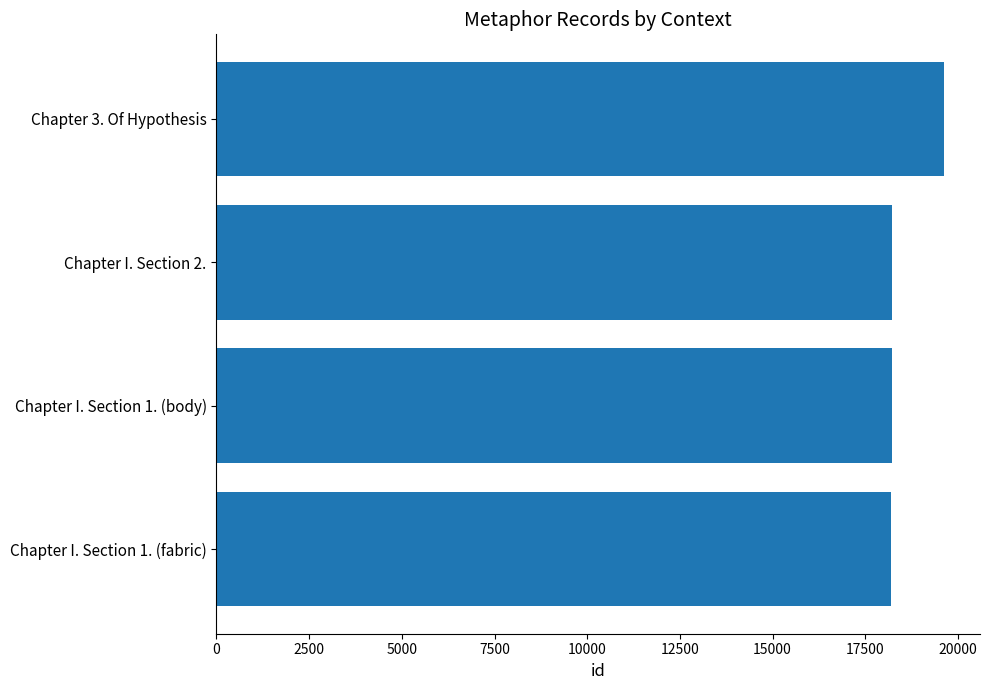

At which category does the chart reach its peak across all series?

Chapter 3. Of Hypothesis